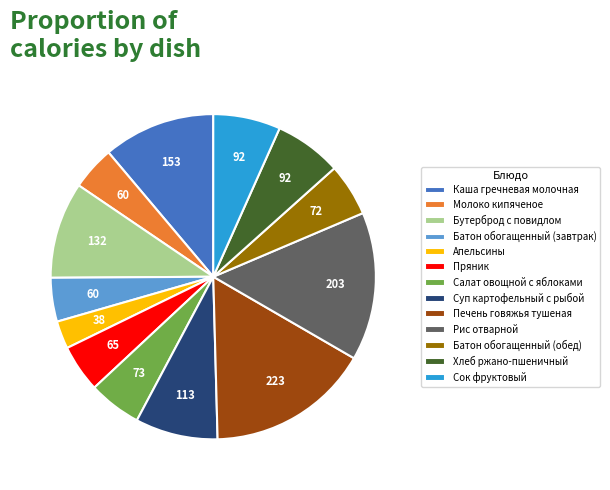

Is the sum of Рис отварной and Салат овощной с яблоками greater than half?

No